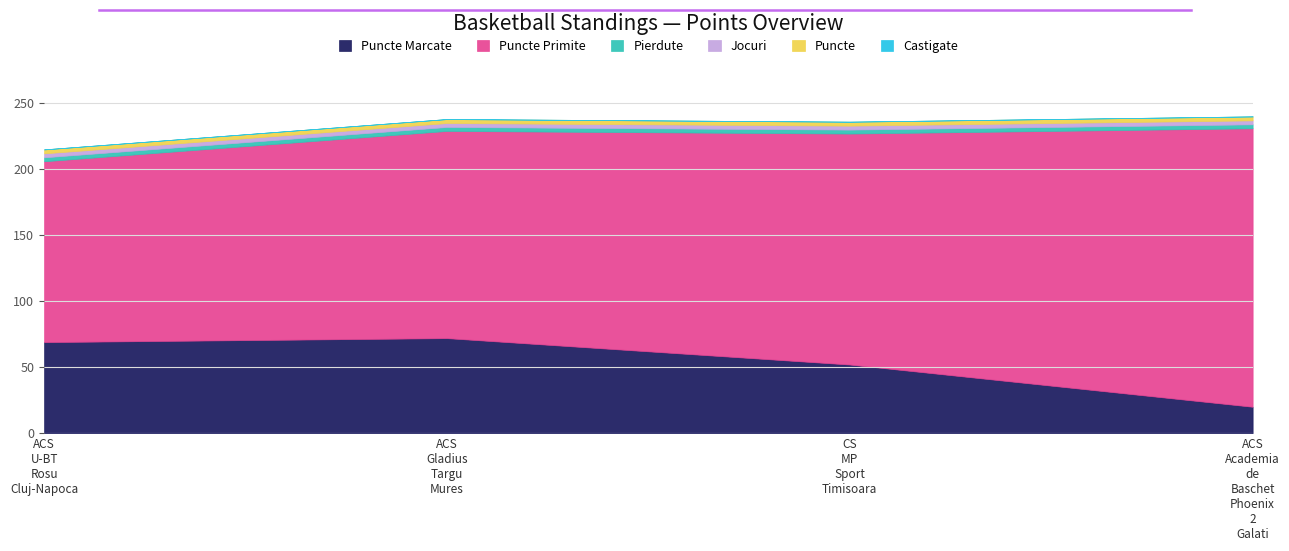

Between ACS U-BT Rosu Cluj-Napoca and ACS Academia de Baschet Phoenix 2 Galati, which series saw the biggest shift?

Puncte Primite